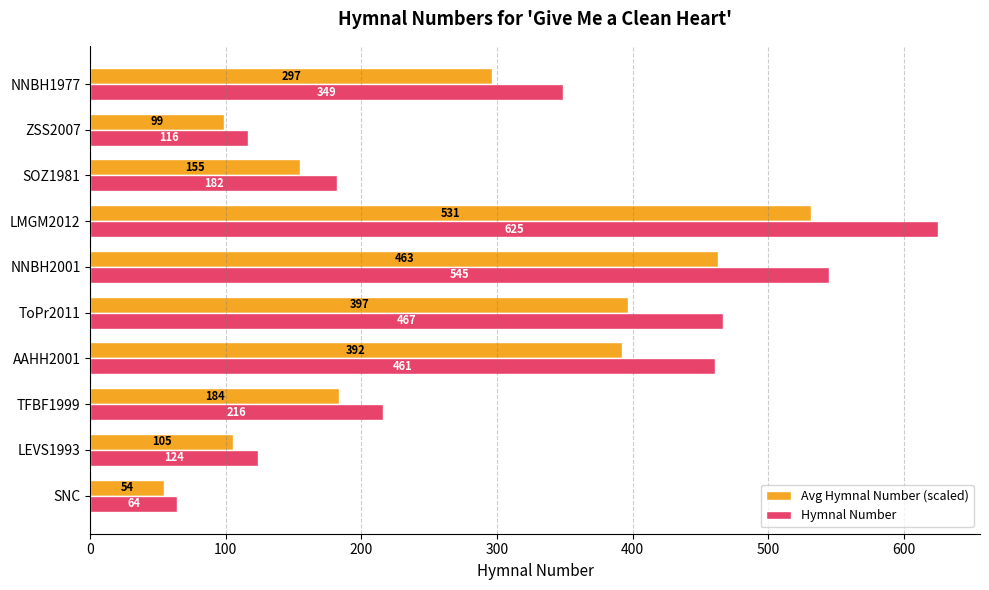

What is the total value across all series at ToPr2011?

864.0